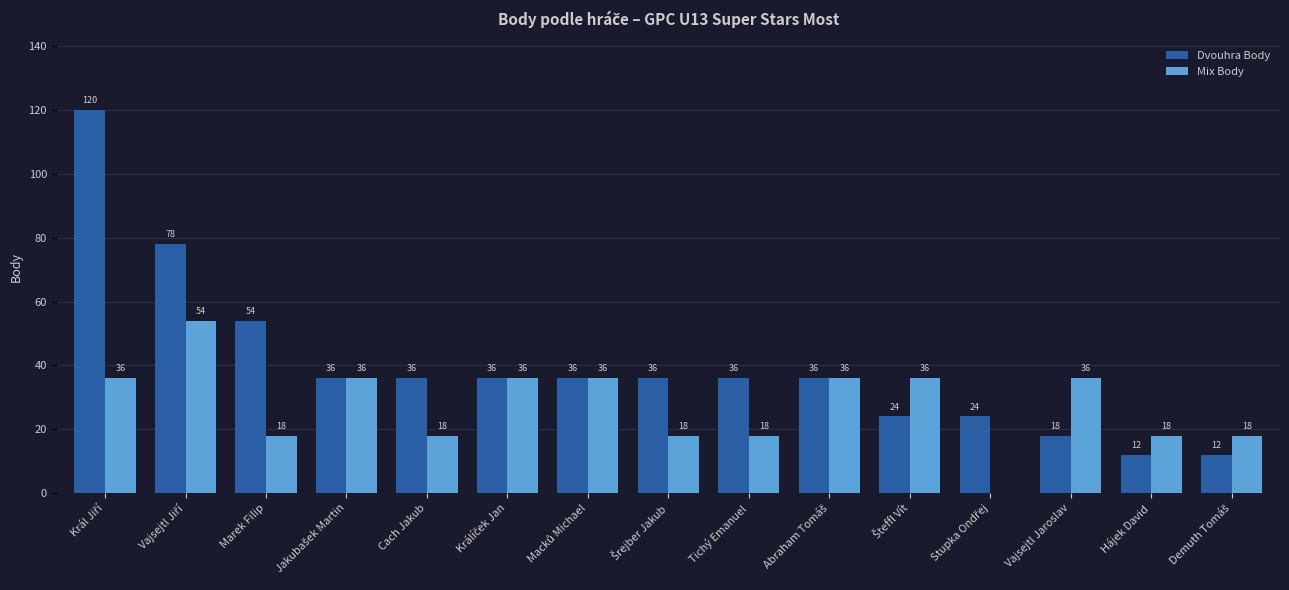

Read the Mix Body value at Vajsejtl Jaroslav.

36